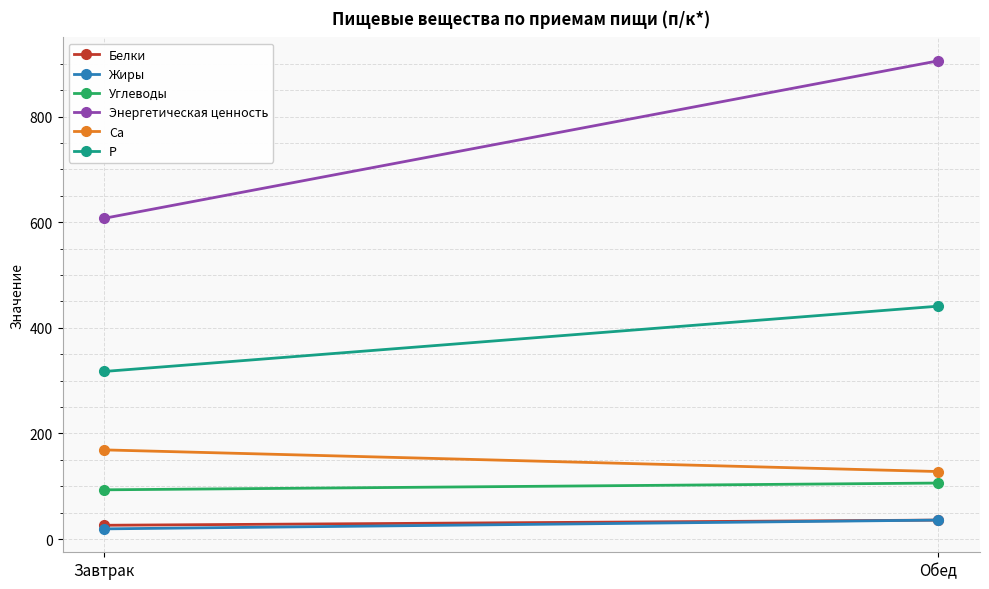

List the labels in order of Ca value, largest first.

Завтрак, Обед